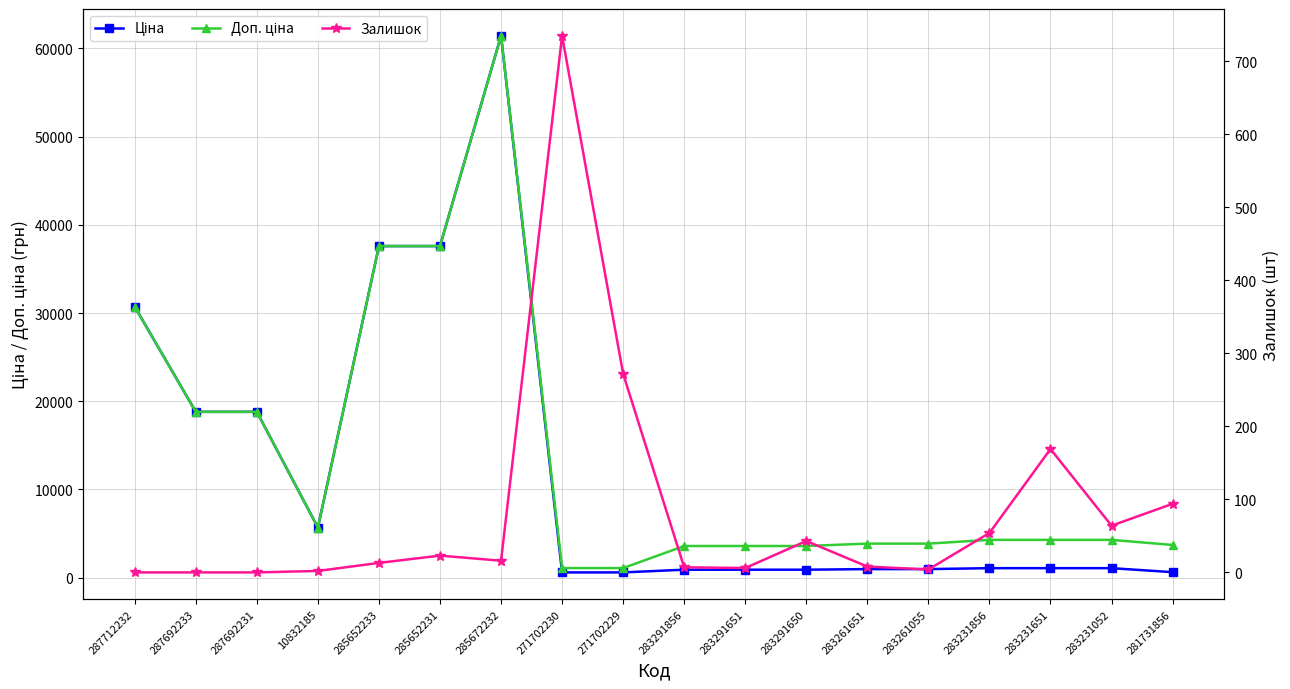

How many lines are shown in the chart?

3